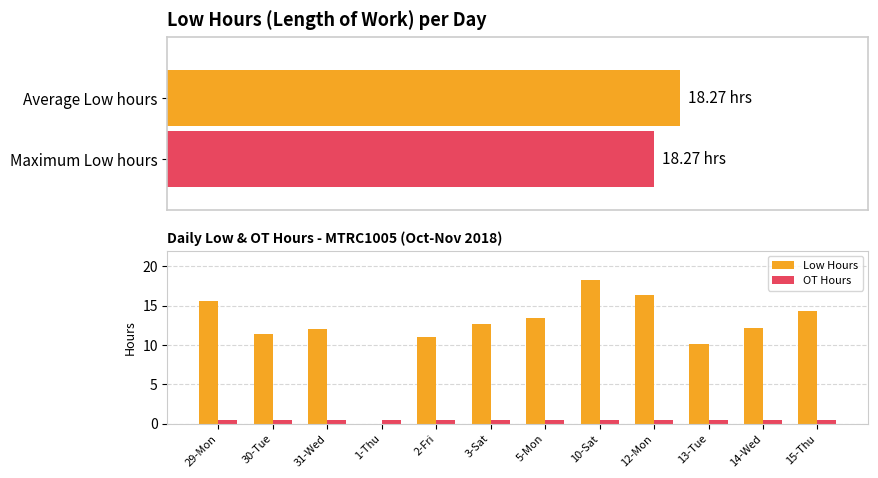

Is it true that Low Hours equals 23.6 at 29-Mon?

False